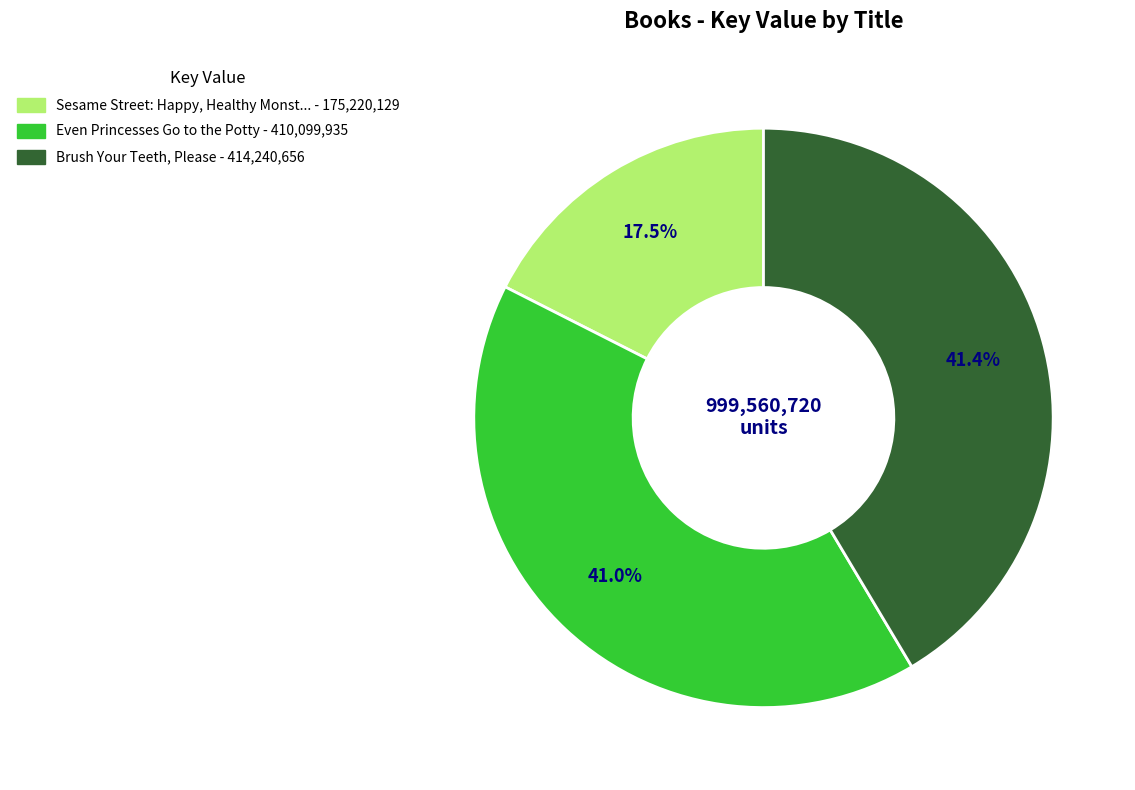

Is there a majority slice in this chart?

No